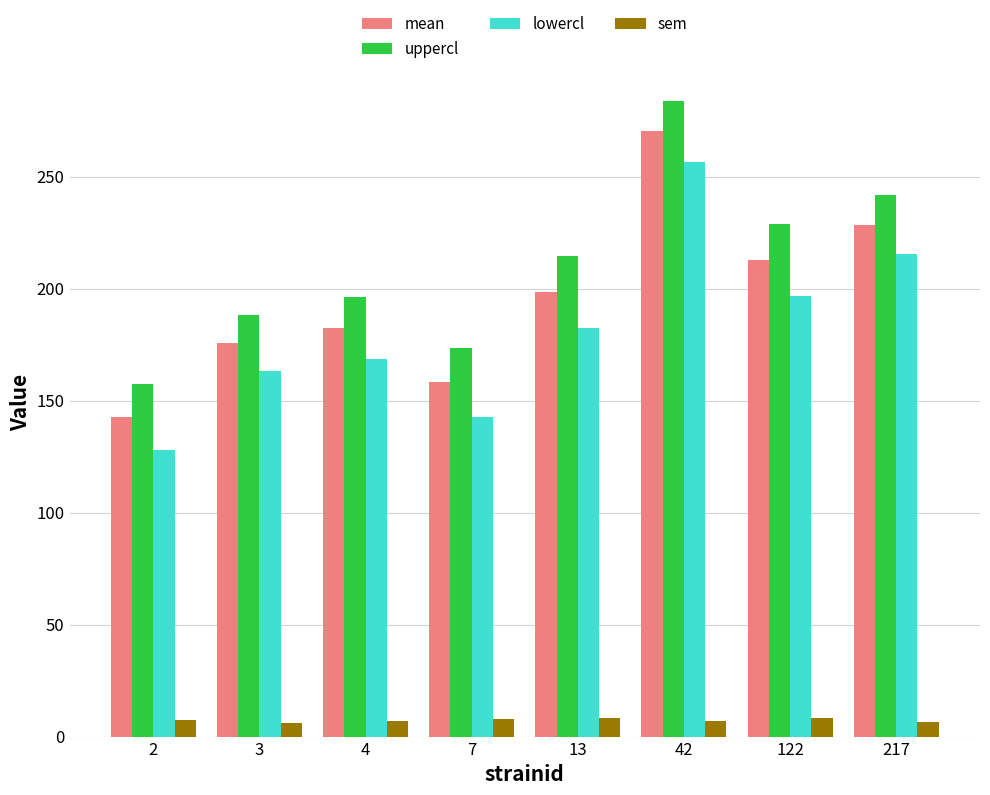

What is the difference between the sem values at 217 and 2?

0.8